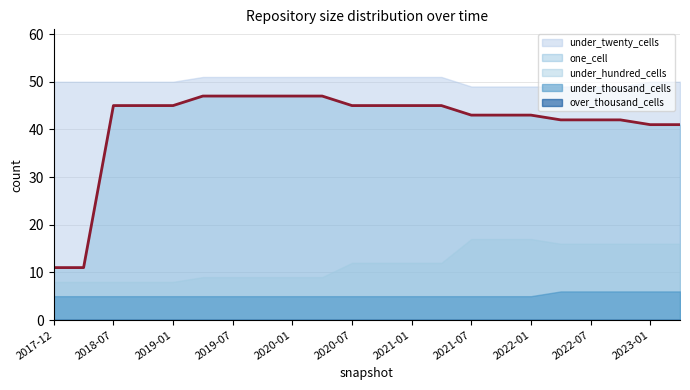

What is the label of the 4th point from the right?

2022-07-01